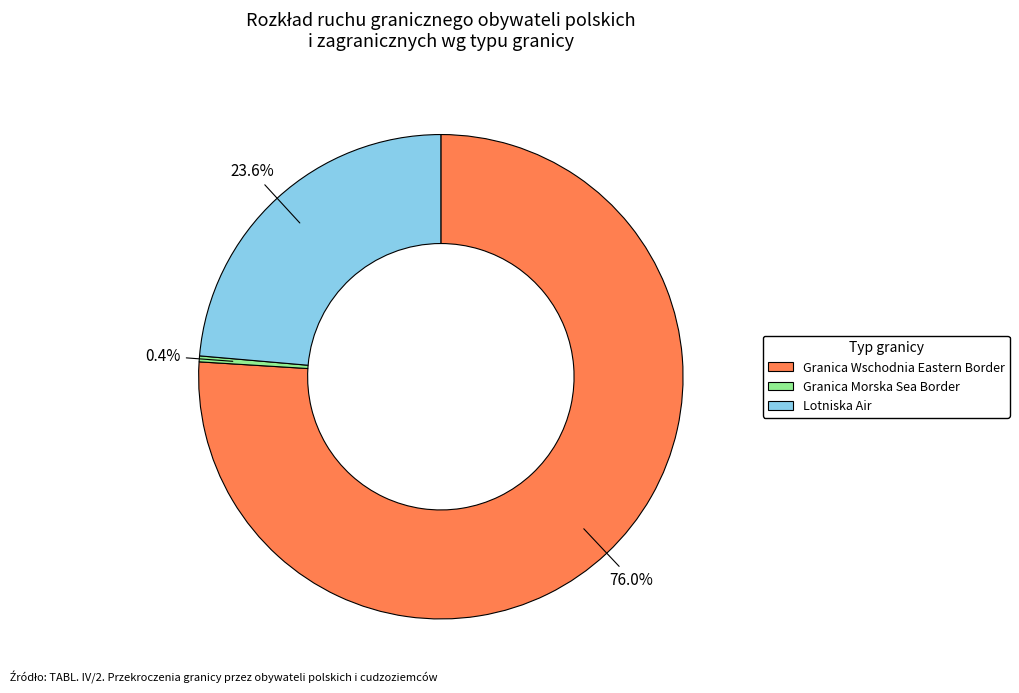

Rank the categories by value from lowest to highest.

Granica Morska Sea Border, Lotniska Air, Granica Wschodnia Eastern Border